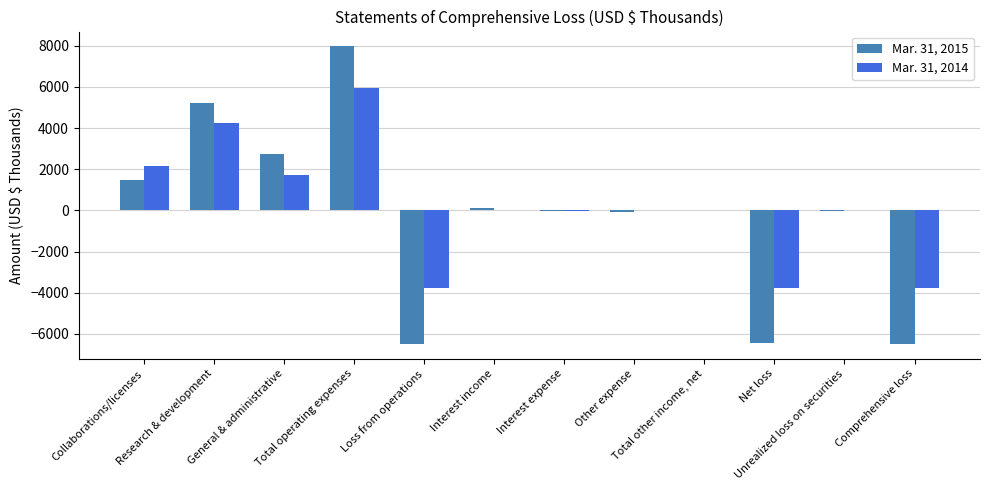

What is the greatest value displayed?

7969